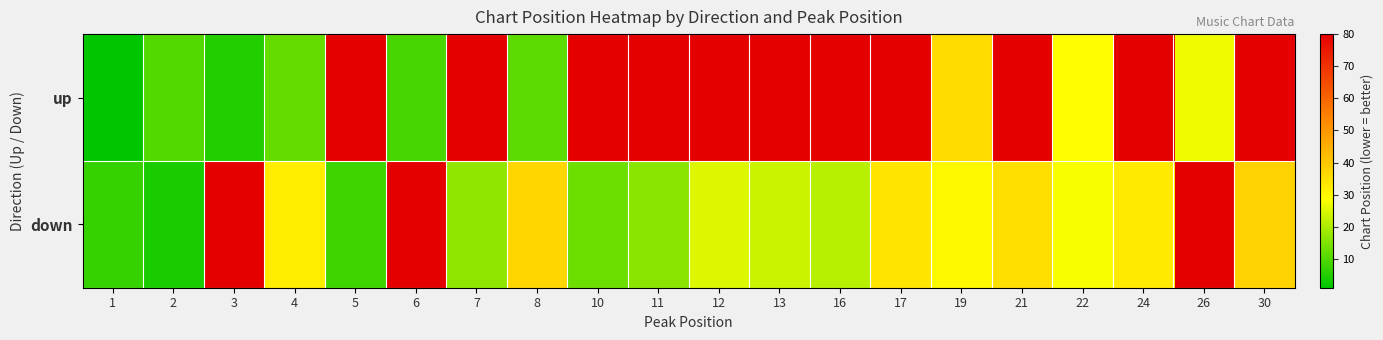

Reading left to right, transcribe all the data shown in this chart.

up: 1=1	2=10	3=5	4=12	5=80	6=9	7=80	8=11	10=80	11=80	12=80	13=80	16=80	17=80	19=36	21=80	22=29	24=80	26=27	30=80
down: 1=7	2=4	3=80	4=32	5=8	6=80	7=17	8=37	10=13	11=16	12=25	13=23	16=21	17=34	19=30	21=35	22=28	24=33	26=80	30=38